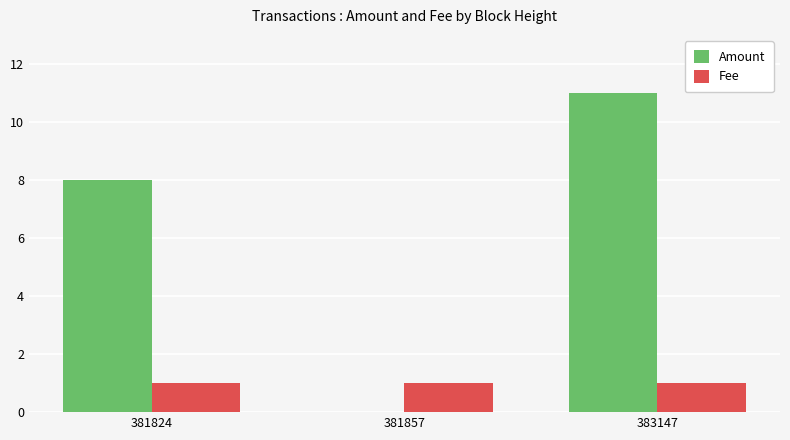

What is the highest value of the Amount series?

11